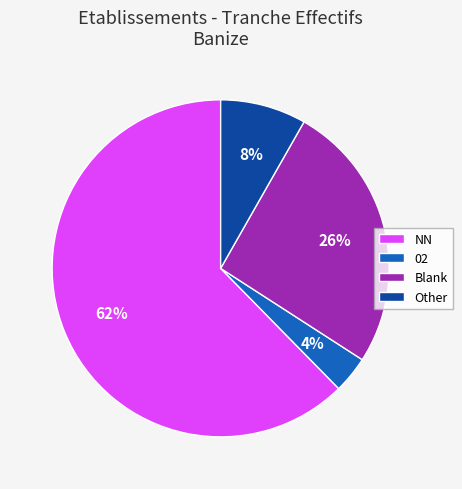

To the nearest percent, what percentage of the pie is NN?

62%